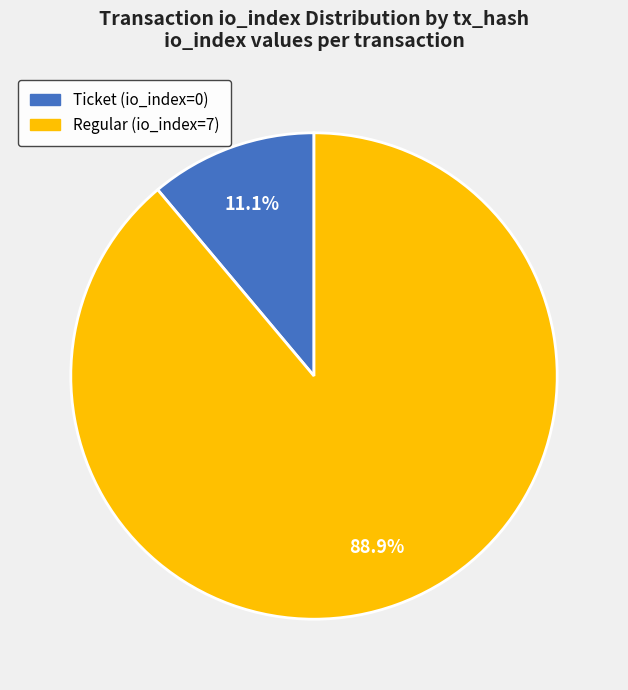

Count the number of slices in the pie.

2